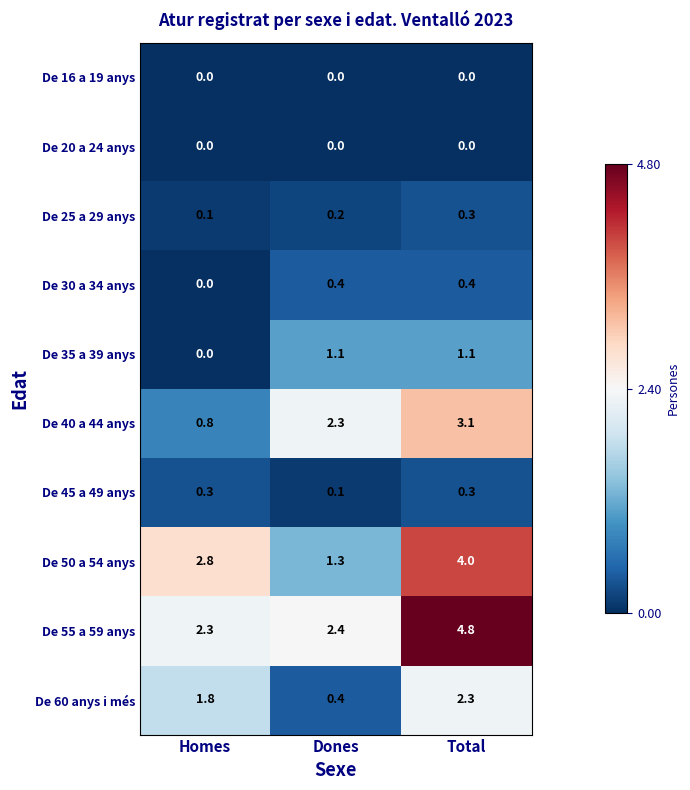

Between Homes and Total, which series saw the biggest shift?

De 55 a 59 anys